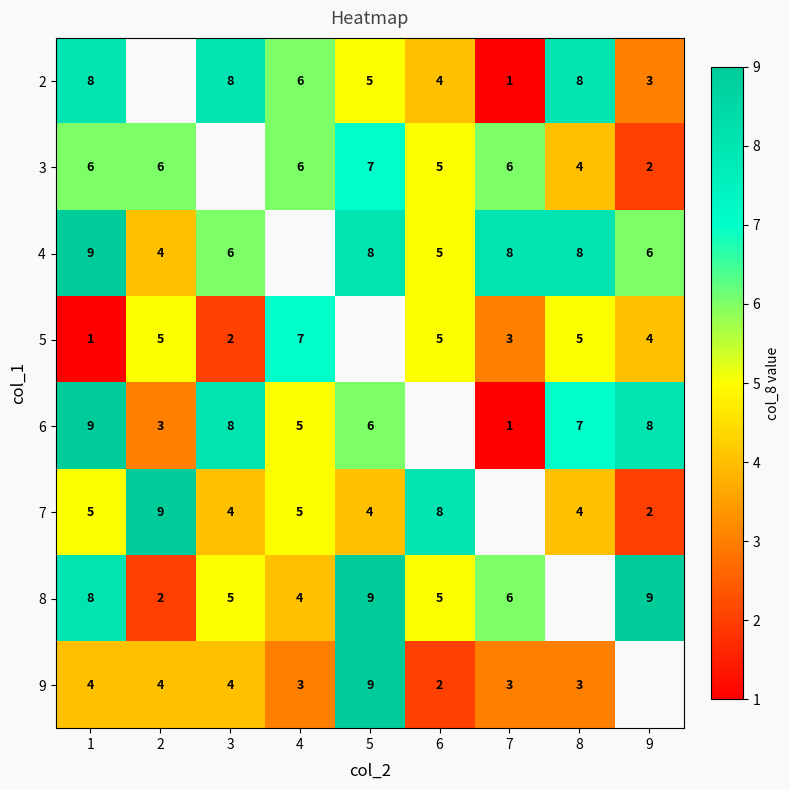

Is the value of 3 at 9 greater than the value of 6 at 7?

Yes